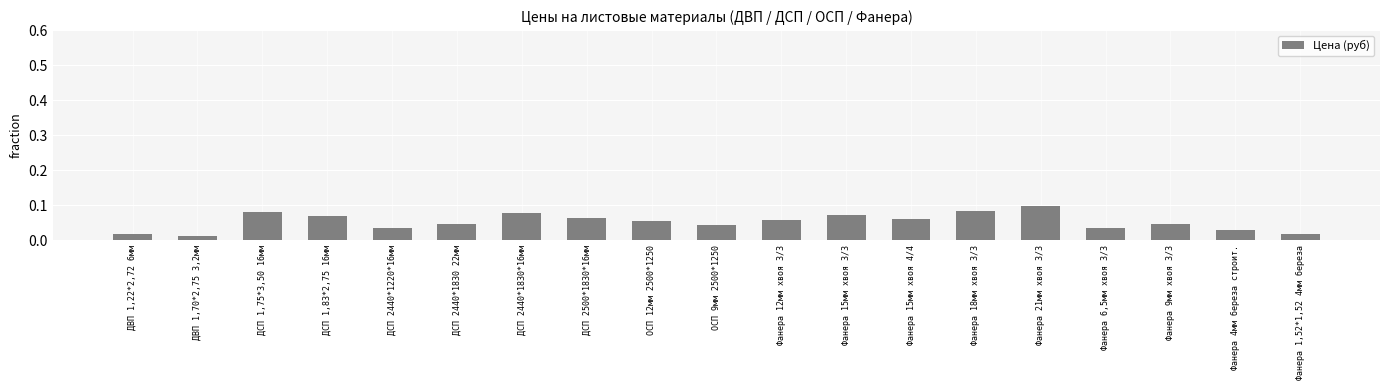

The value at ОСП 12мм 2500*1250 is 0.0. True or false?

False